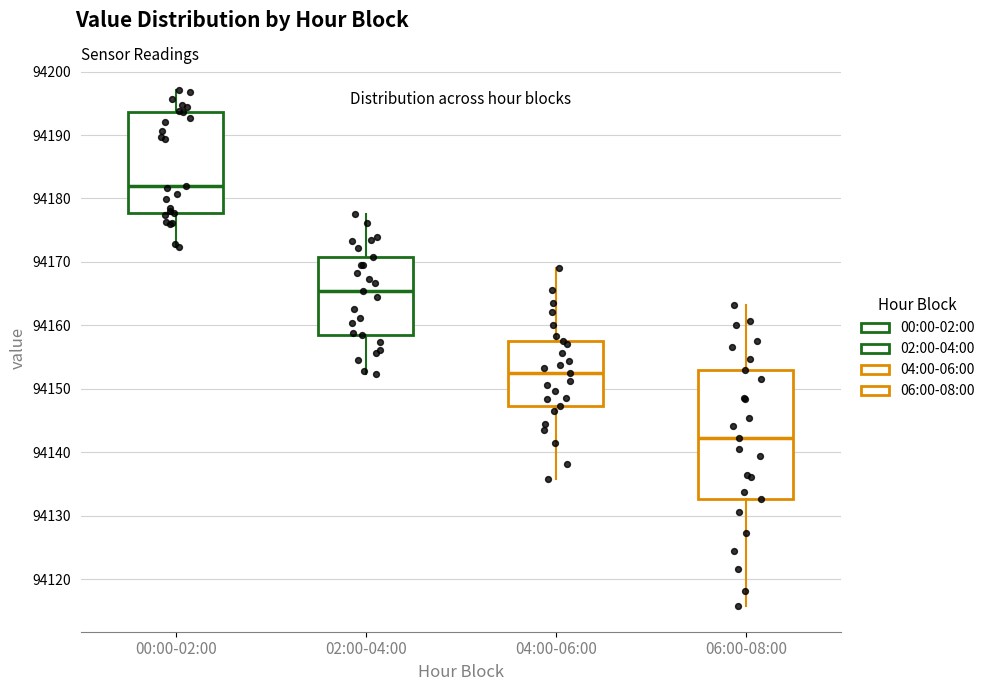

Which box has the lowest median line?

06:00-08:00